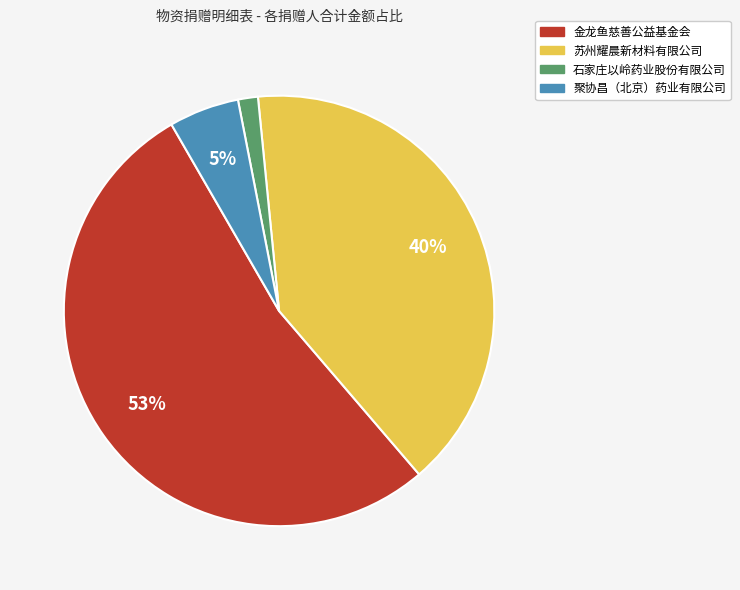

The 苏州耀晨新材料有限公司 slice represents 40% of the pie. True or false?

True